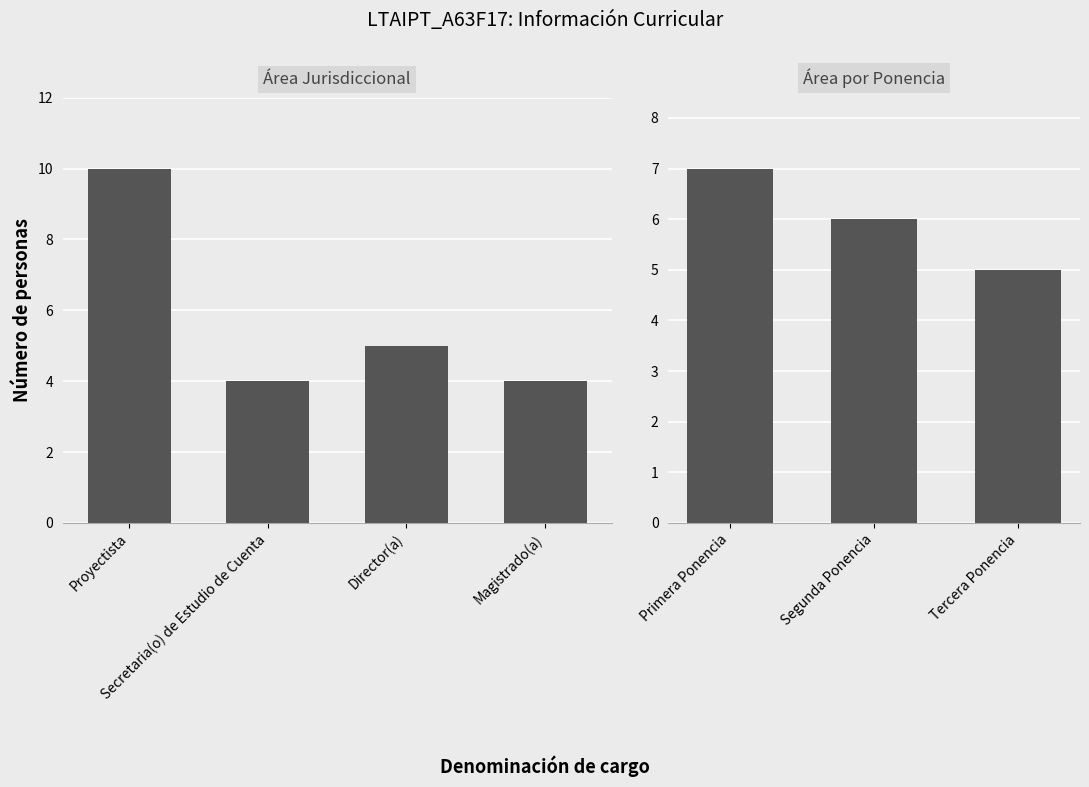

At which label is the value closest to 4?

Secretaria(o) de Estudio de Cuenta